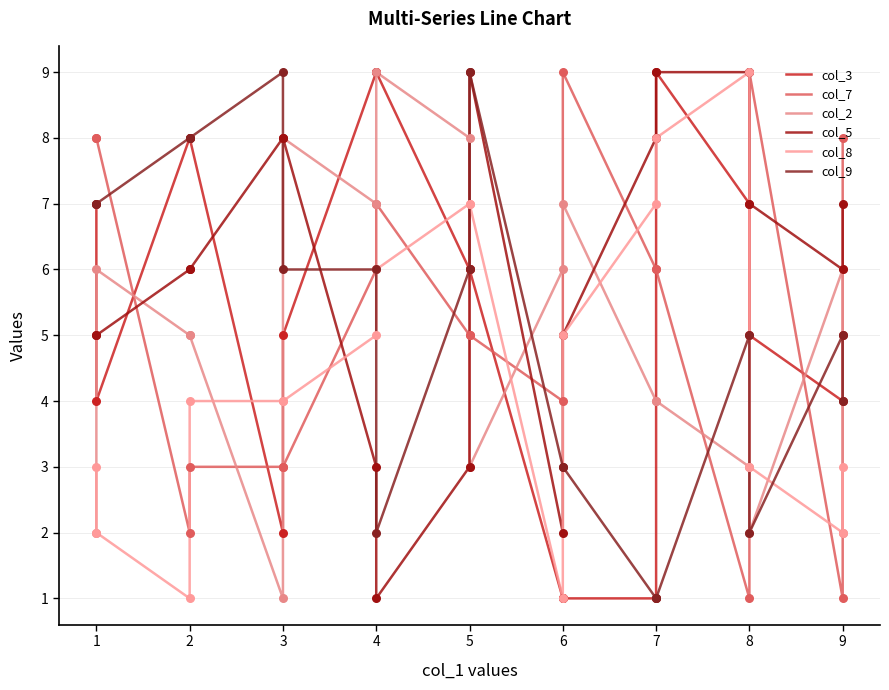

Which series reaches the maximum Y coordinate?

col_3